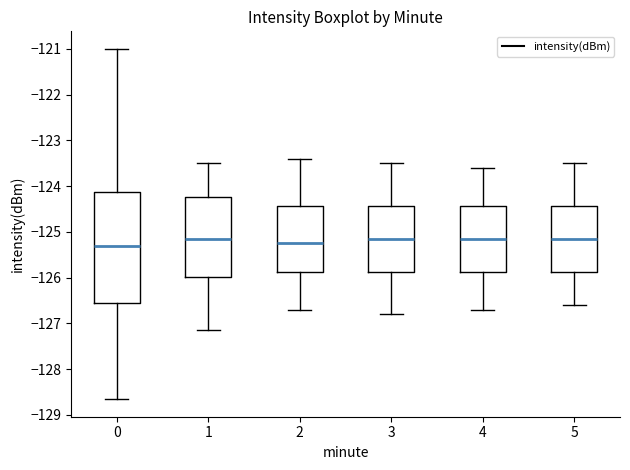

Where does the lower whisker of the box at x = 0 end on the y-axis? The values are not printed on the chart, so give them approximately, as read against the axis.

-128.7